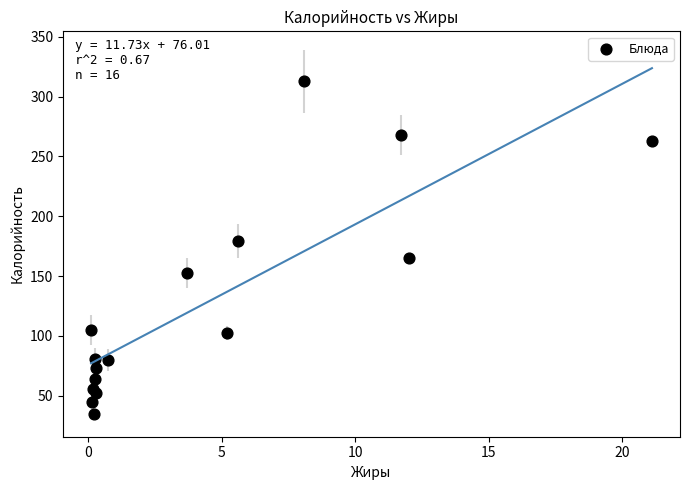

What is the range of Y values (max minus min)?

277.7